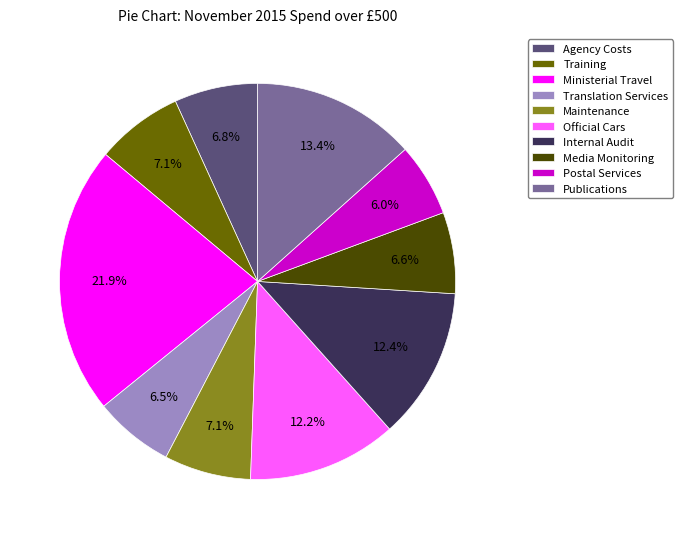

To the nearest percent, what is the average slice percentage?

10%